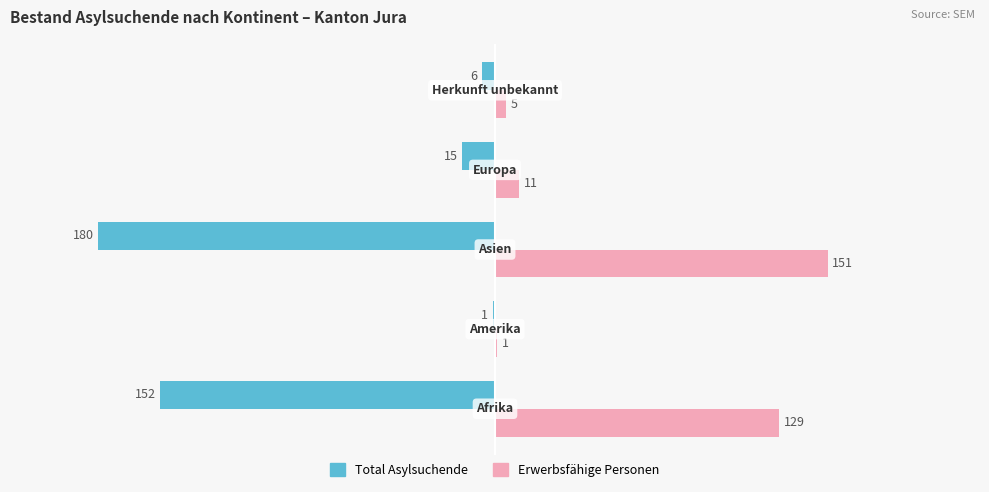

What is the greatest value displayed?

151